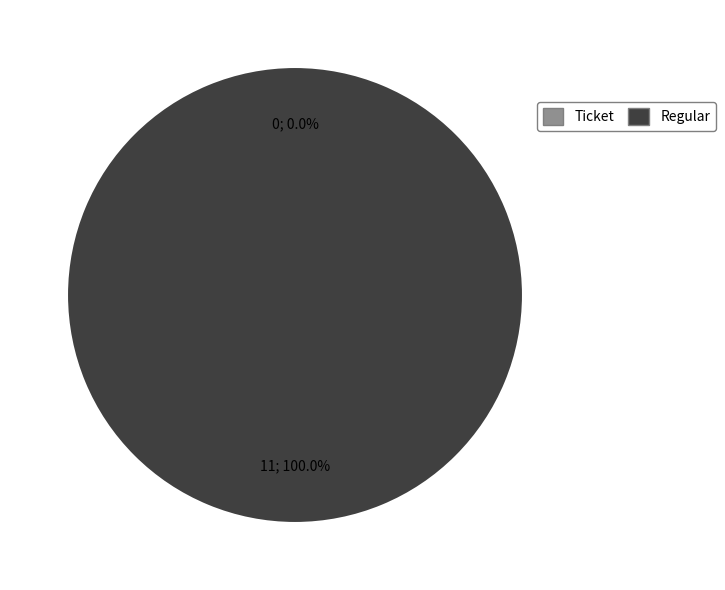

To the nearest percent, what is the average slice percentage?

50%